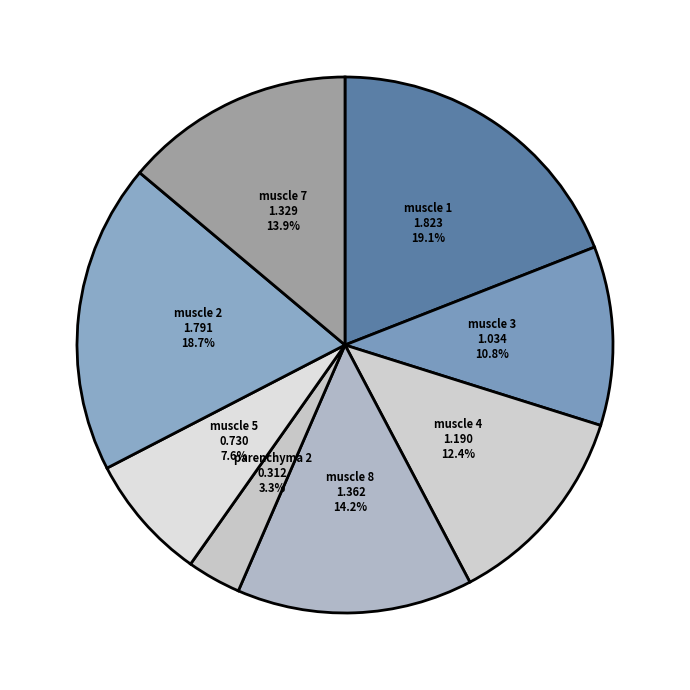

Which category has the smallest portion of the pie?

parenchyma 2